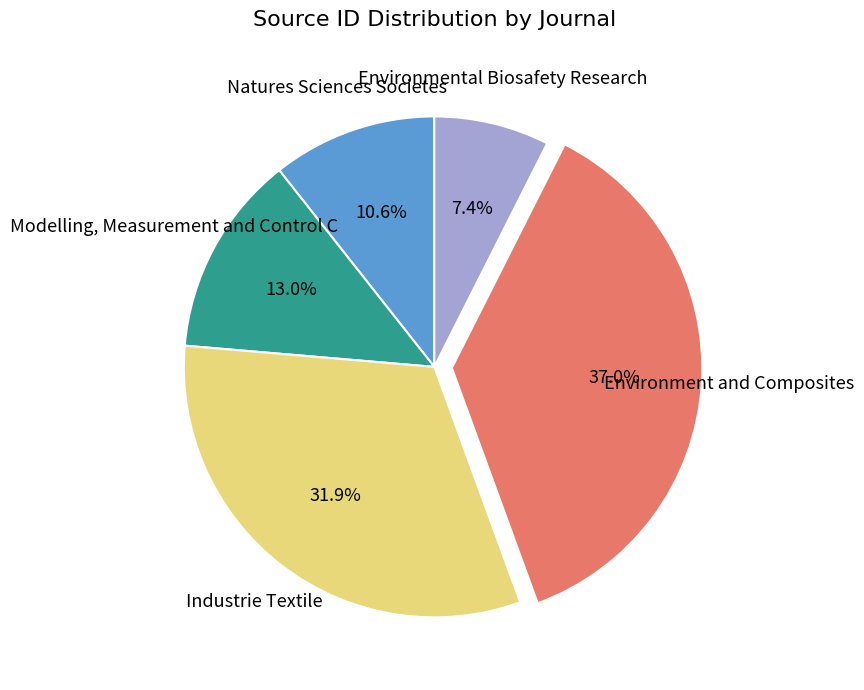

To the nearest percent, what is the difference between the Environment and Composites and Modelling, Measurement and Control C slice percentages?

24%